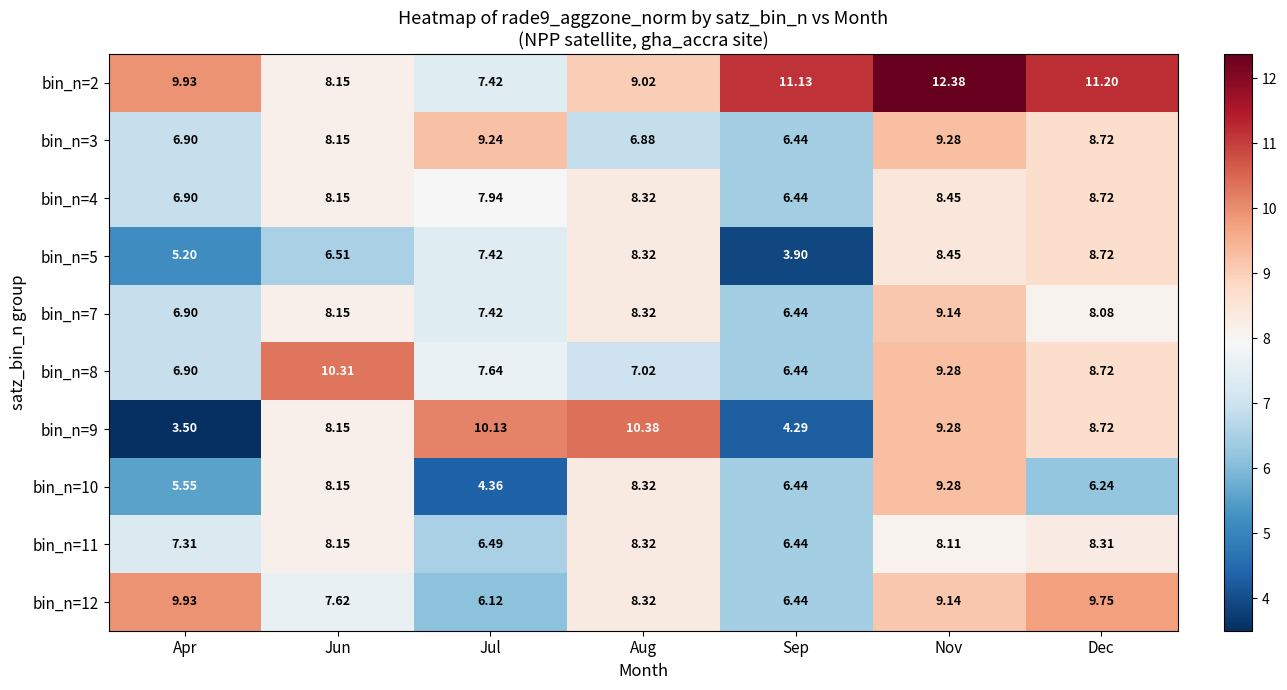

How many values in the bin_n=7 series are below 8?

3